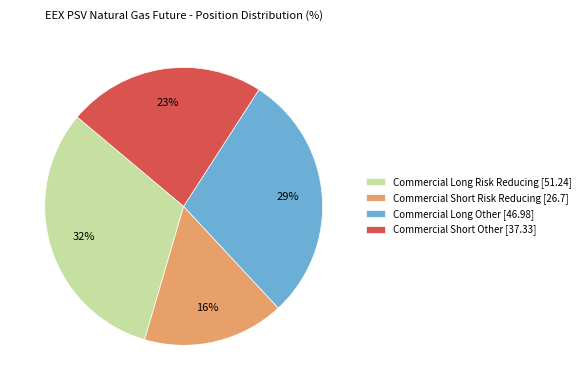

True or false: Commercial Short Other [37.33] accounts for 23% of the total.

True